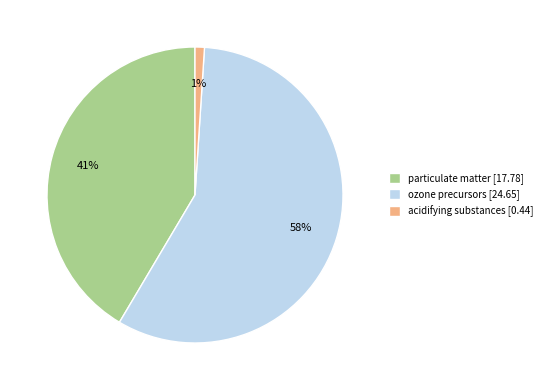

Do ozone precursors and acidifying substances together represent more than half of the pie?

Yes